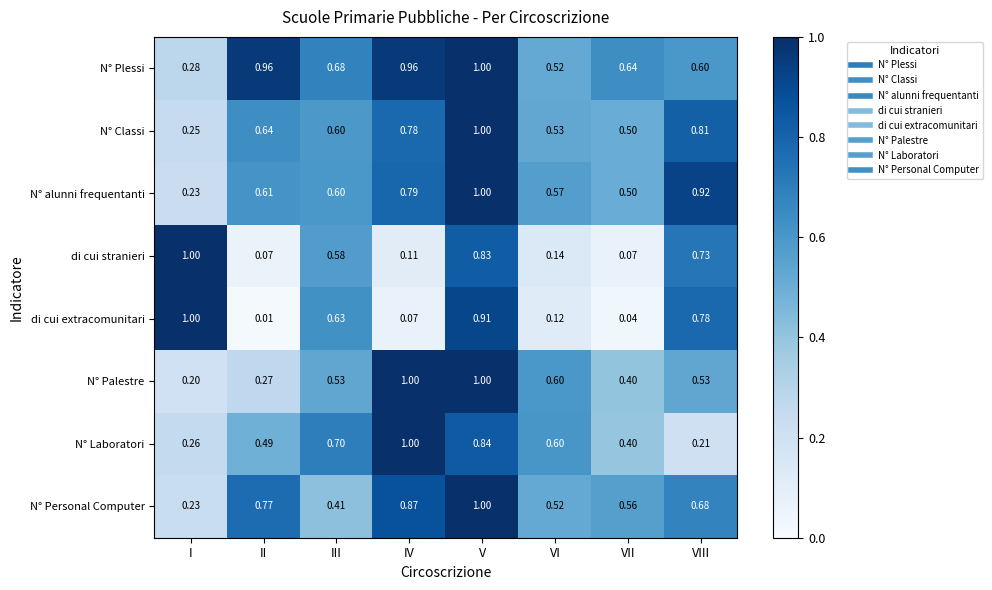

At which label does N° Personal Computer reach its peak?

V